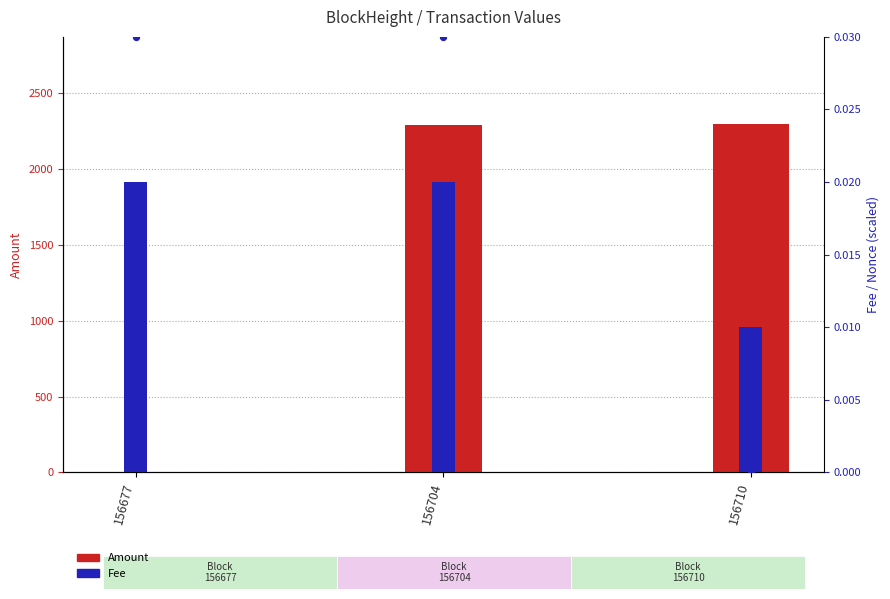

Which series has the largest Y range (max minus min)?

Amount